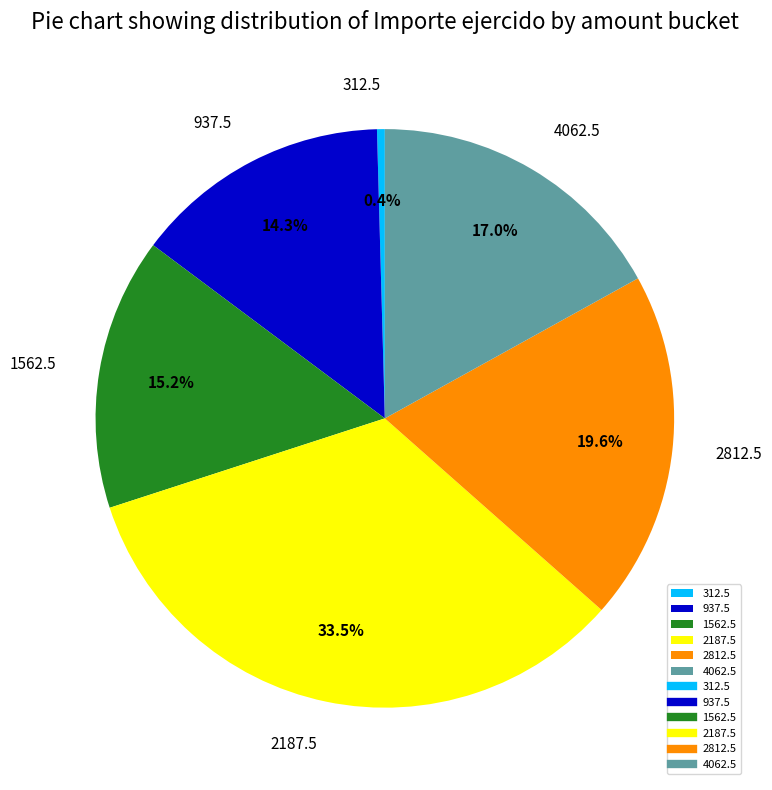

Is 1562.5 the majority of the pie?

No